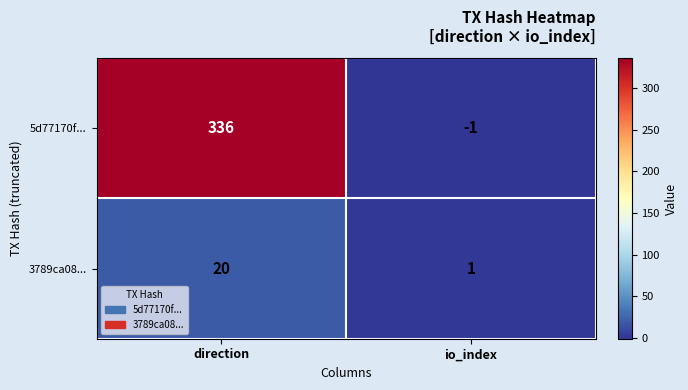

Reading right to left, what are all the values shown in this chart?

5d77170f...: io_index=-1	direction=336
3789ca08...: io_index=1	direction=20